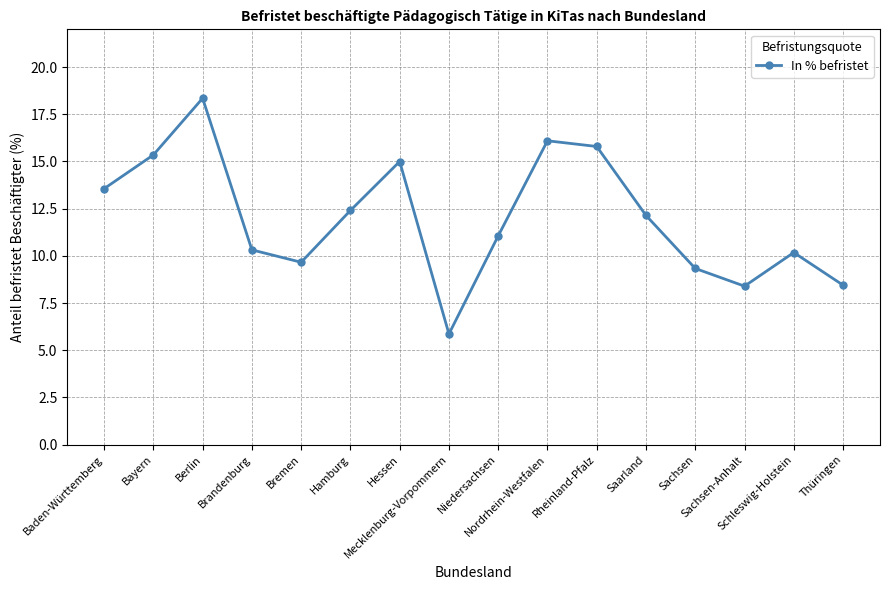

How many distinct data groups are displayed?

1